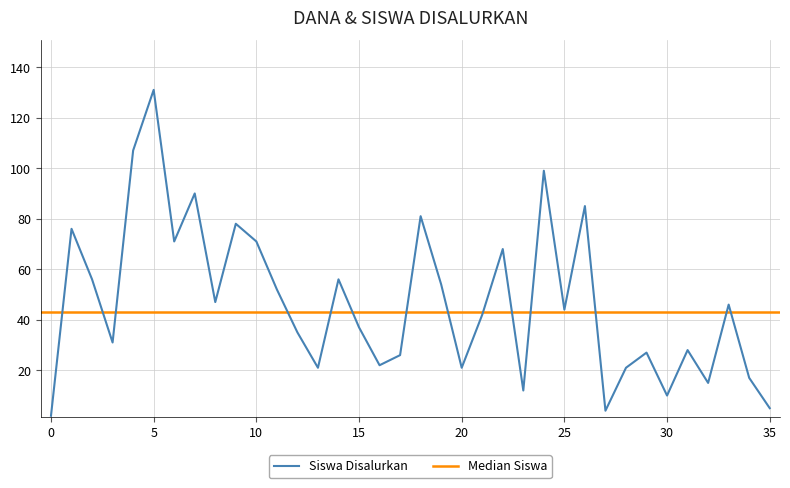

What is the highest value of the Siswa Disalurkan series?

131